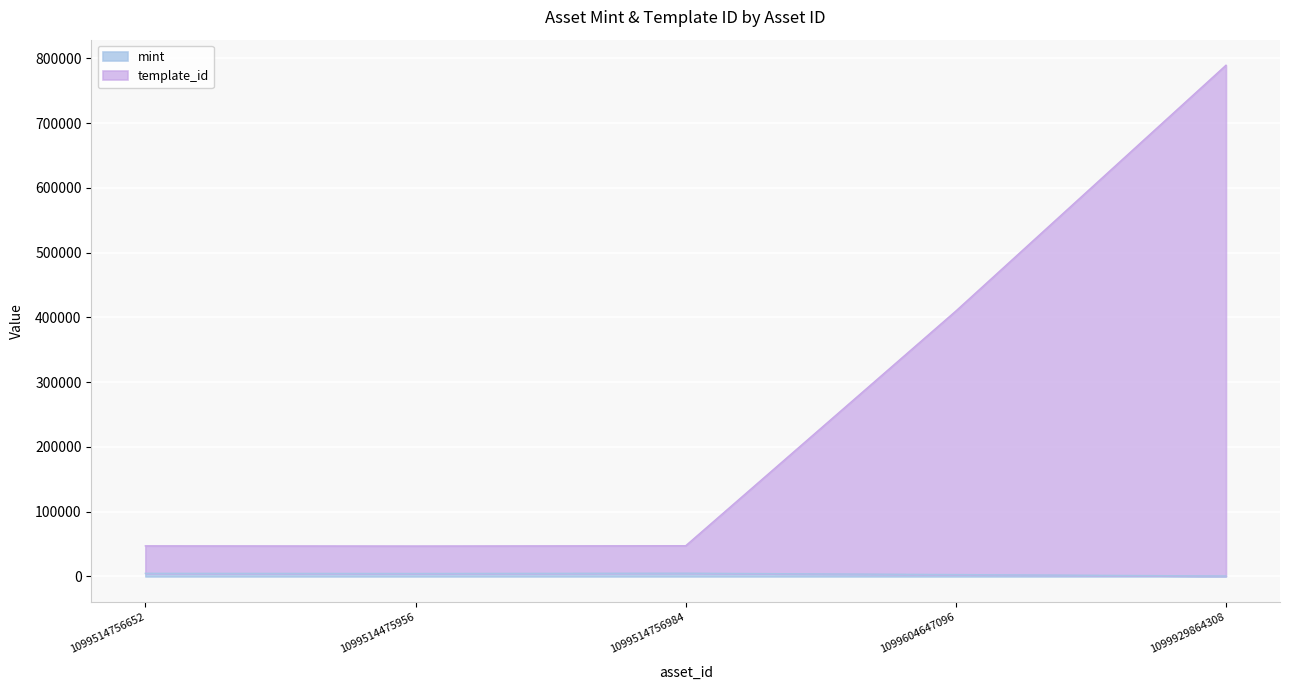

The mint series shows 5021 at 1099514756984. True or false?

True